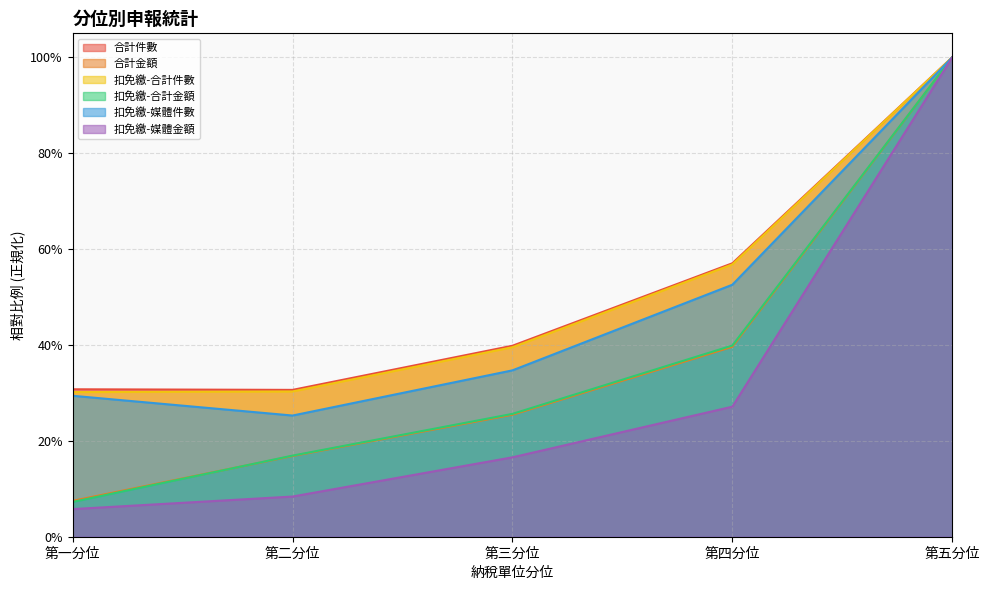

Which series has the largest range (max minus min)?

扣免繳-媒體金額